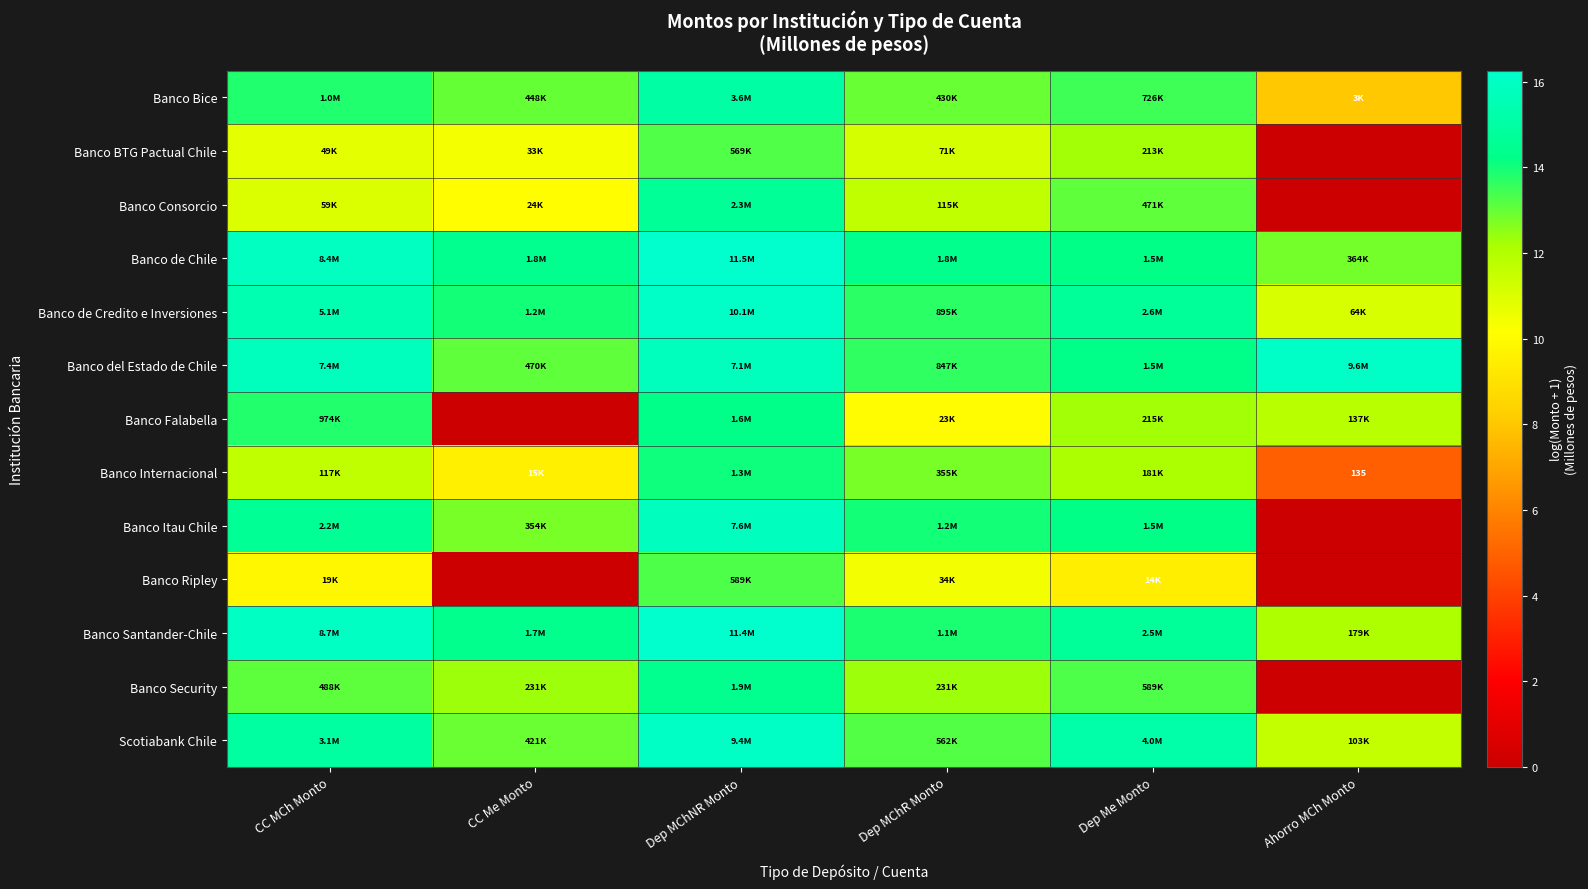

What is the approximate value of Scotiabank Chile at Dep MChNR Monto?

16.1